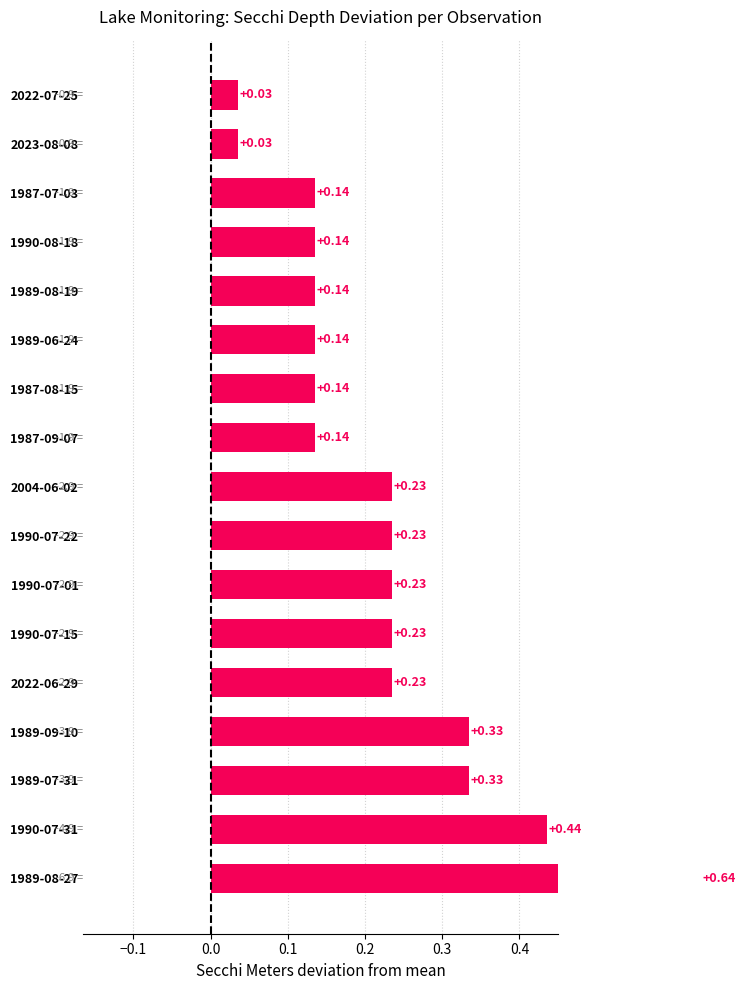

What position from the right is 1987-09-07?

8